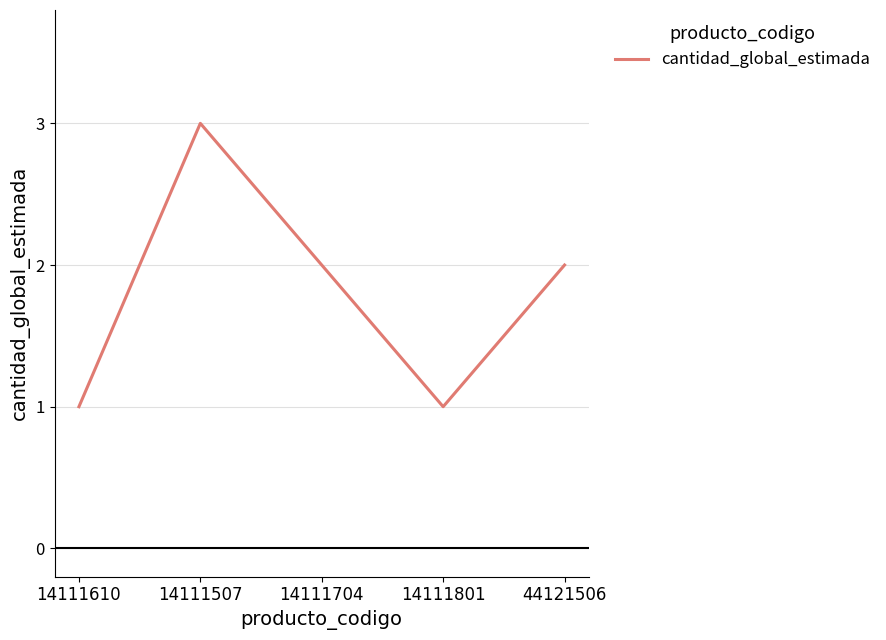

Reading left to right, extract all data points from this chart.

1	3	2	1	2